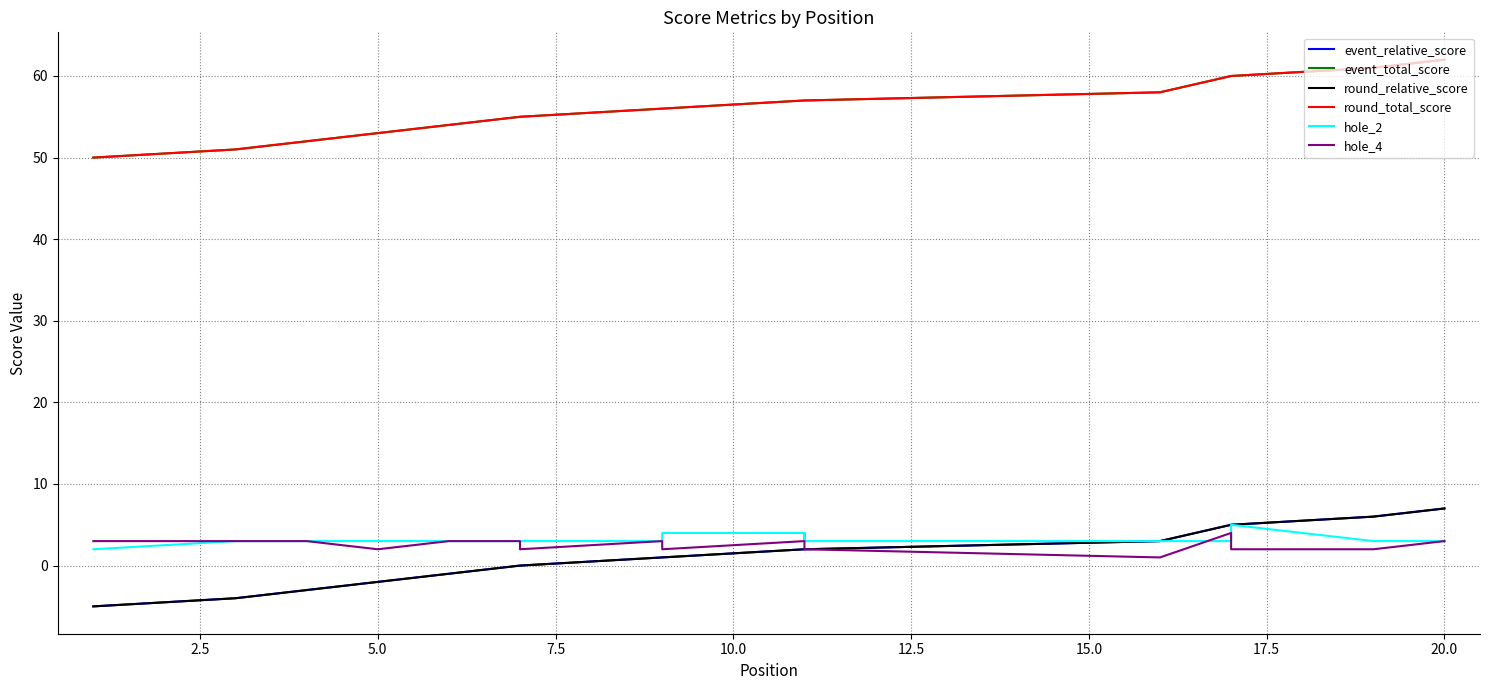

Does the chart display data point markers on the line(s)?

No